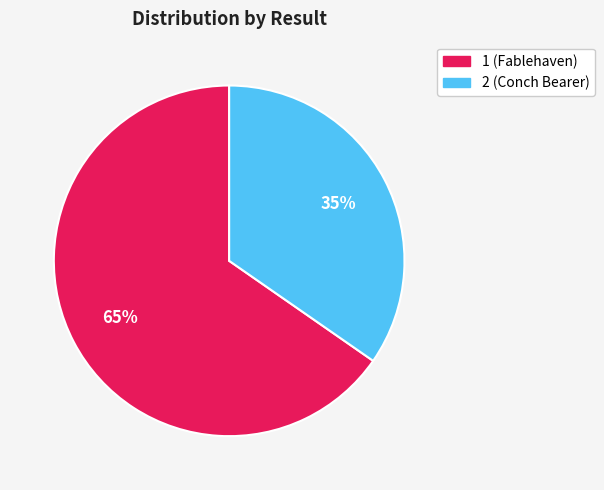

To the nearest percent, what is the average slice percentage?

50%